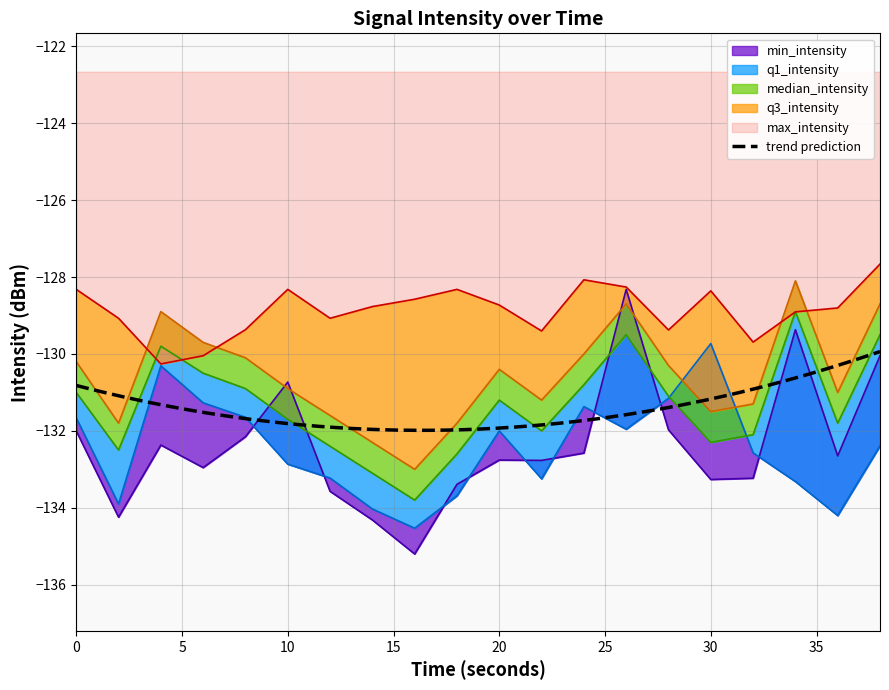

At which label is min_intensity closest to -131?

10